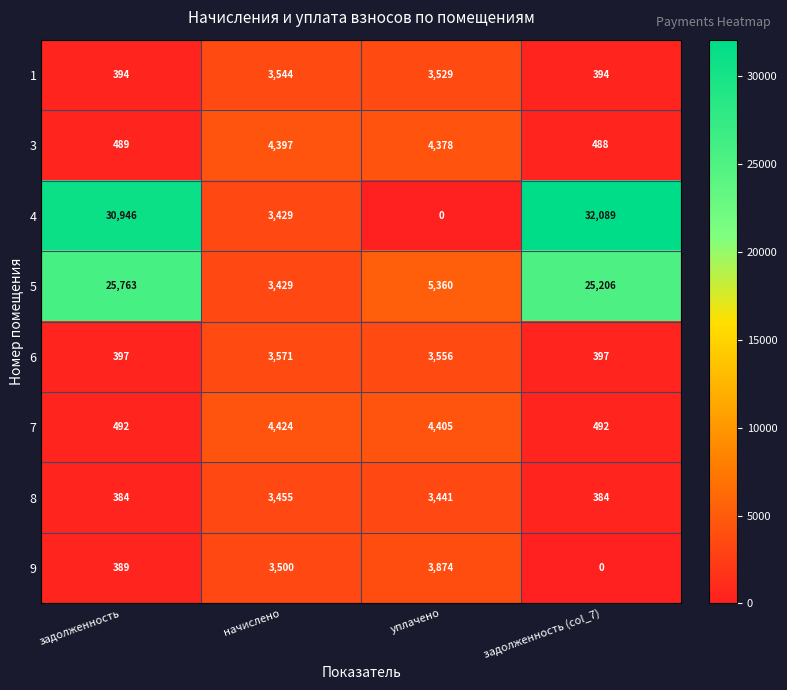

At which category is the sum across all series the highest?

задолженность (col_7)